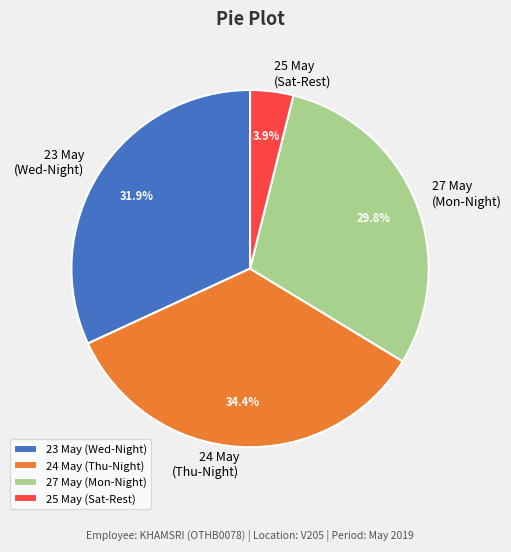

Which category has the smallest portion of the pie?

25 May (Sat-Rest)